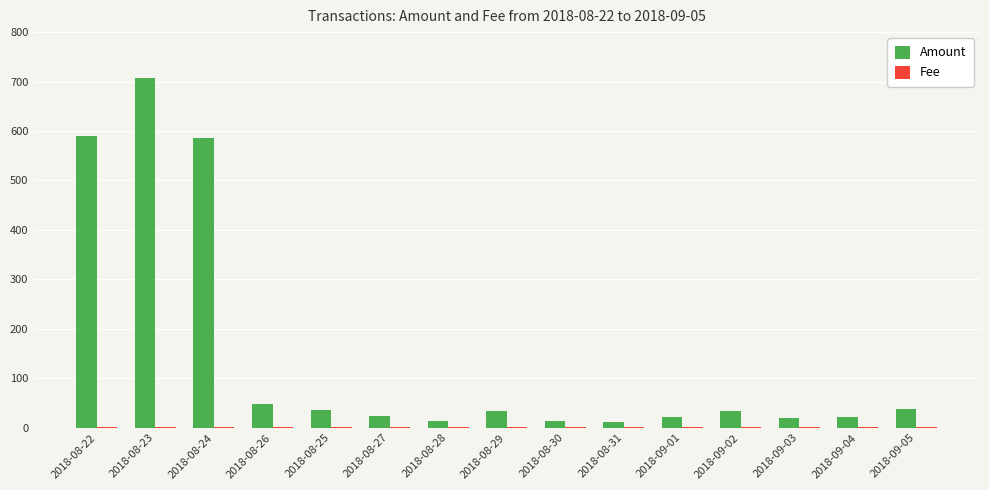

The Amount series shows 13.3 at 2018-08-30. True or false?

True